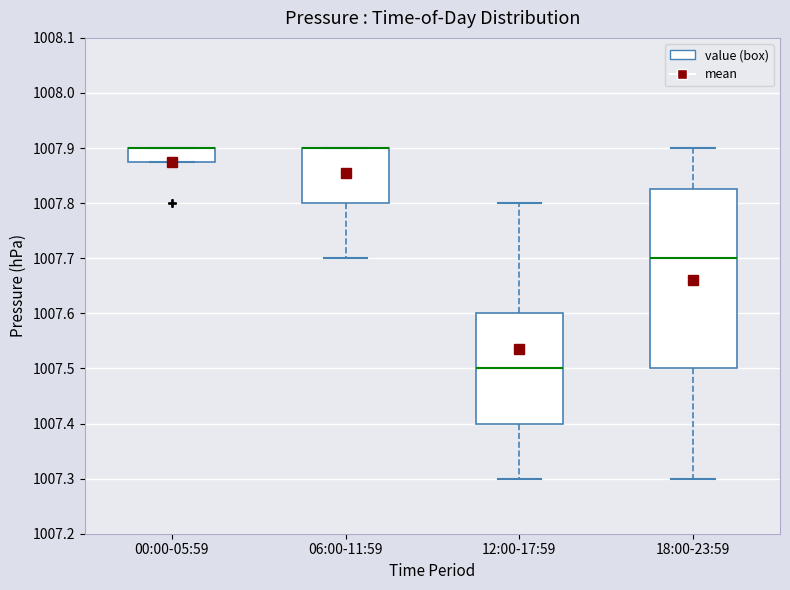

Reading left to right, transcribe this box plot: for each box, give where its median line is, the range the box spans, and where its two whiskers end, as read against the y-axis. The values are not printed on the chart, so give them approximately, as read against the axis.

00:00-05:59: median 1007.90 (drawn on the box's upper edge), box 1007.88 to 1007.90, whiskers 1007.88 to 1007.90
06:00-11:59: median 1007.90 (drawn on the box's upper edge), box 1007.80 to 1007.90, whiskers 1007.70 to 1007.90
12:00-17:59: median 1007.50, box 1007.40 to 1007.60, whiskers 1007.30 to 1007.80
18:00-23:59: median 1007.70, box 1007.50 to 1007.83, whiskers 1007.30 to 1007.90